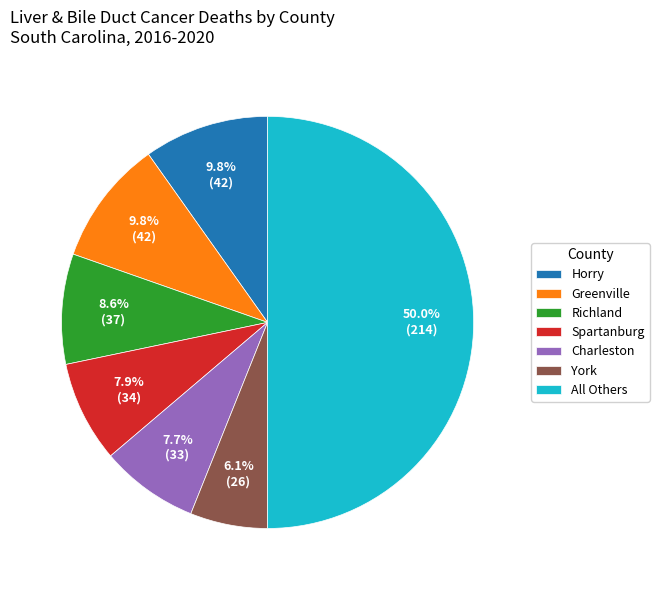

What percentage is NOT represented by Greenville?

90.2%